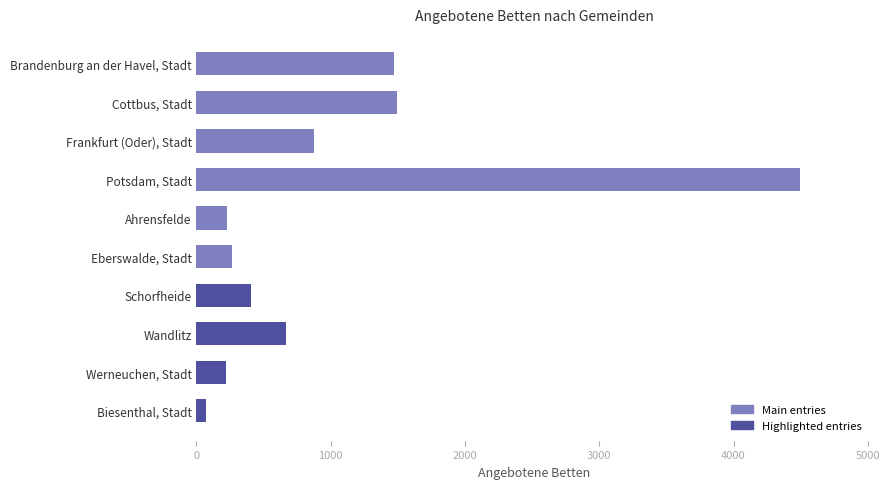

Which has a higher value, Cottbus, Stadt or Eberswalde, Stadt?

Cottbus, Stadt